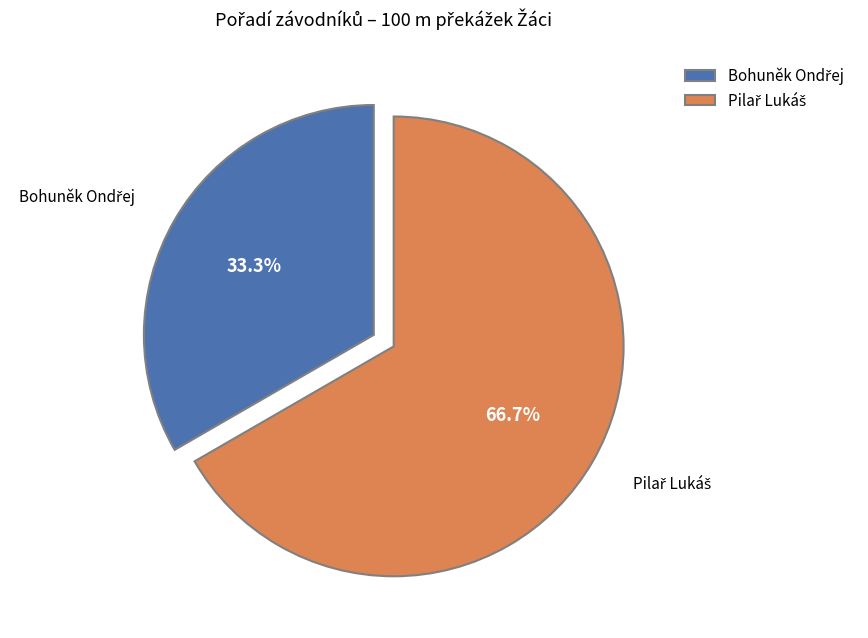

Count the number of slices in the pie.

2